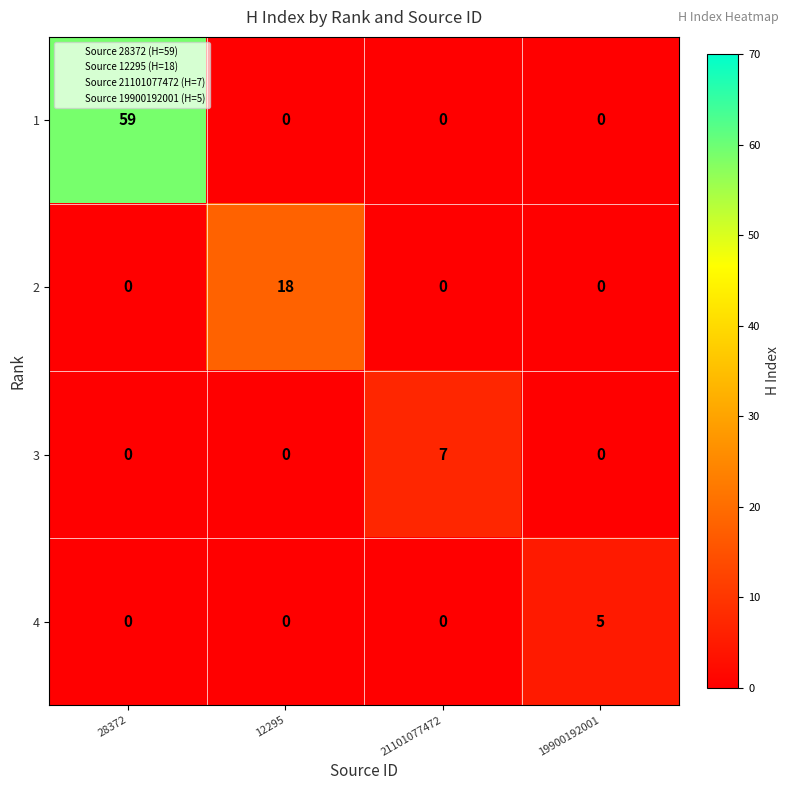

Rank the series by their maximum value, from highest to lowest.

1, 2, 3, 4